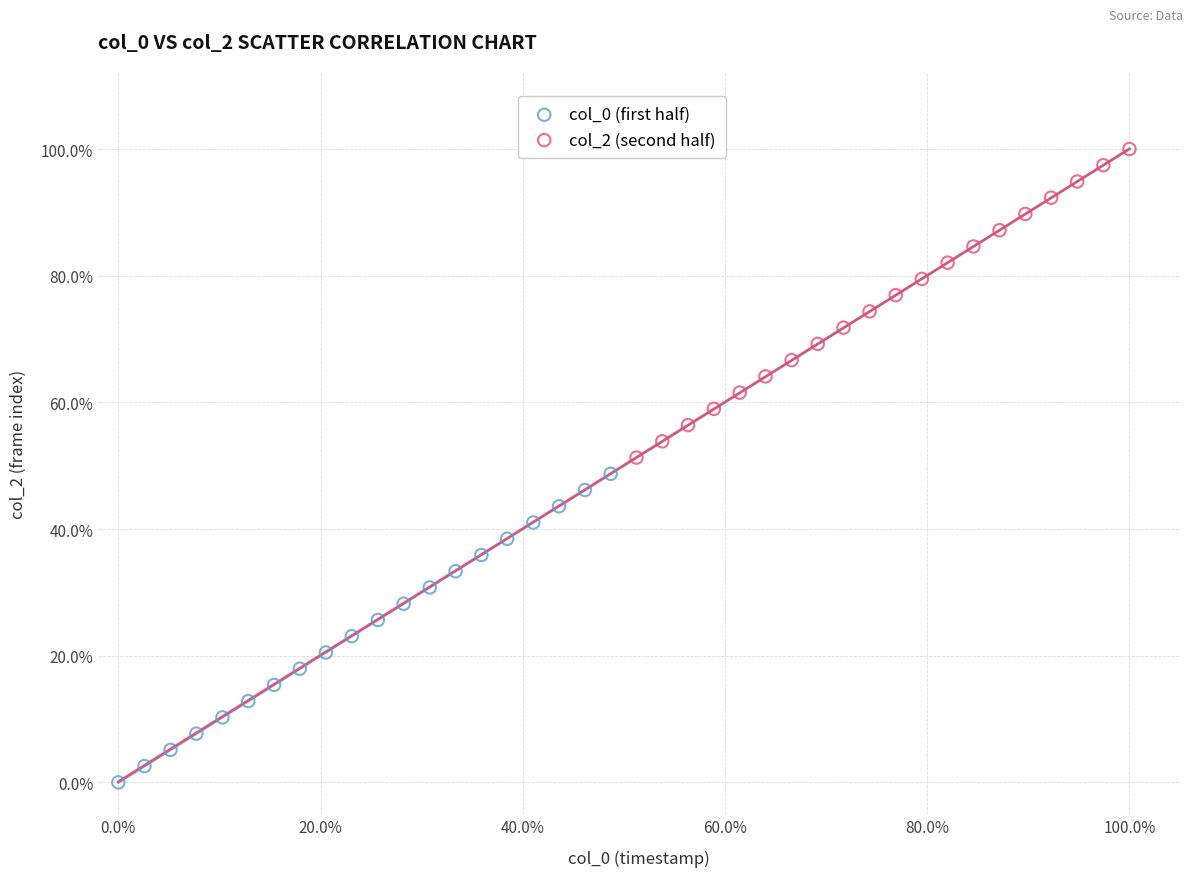

Which series contains the highest Y value?

col_2 (second half)